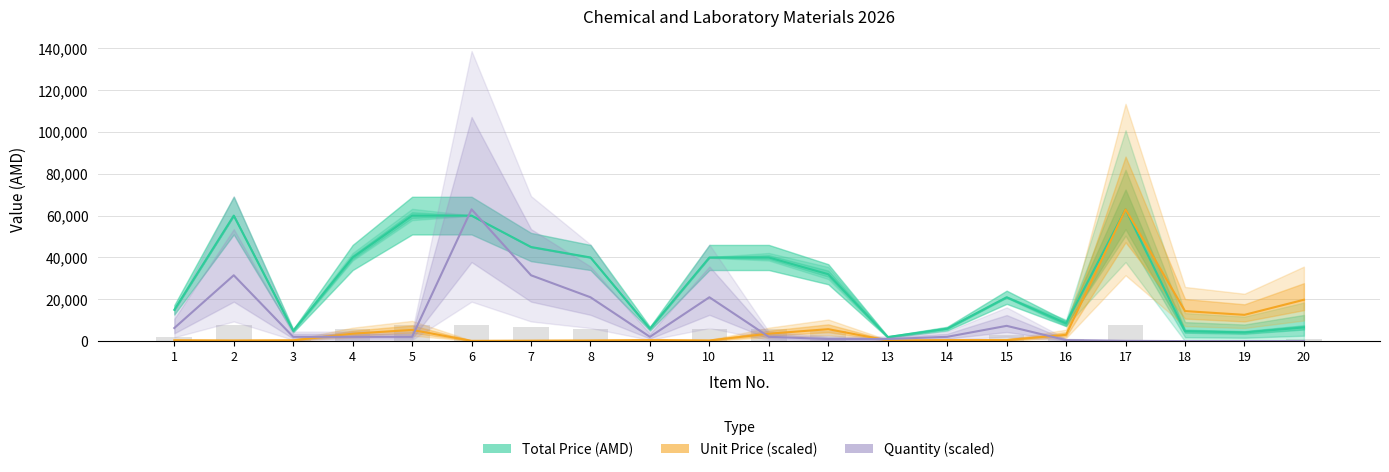

True or false: Total Price (AMD) has a value of 36794 at 15.

False